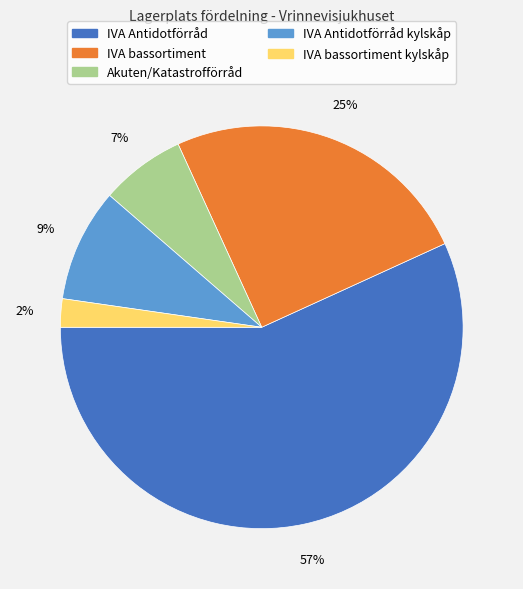

Does any single category account for the majority?

Yes